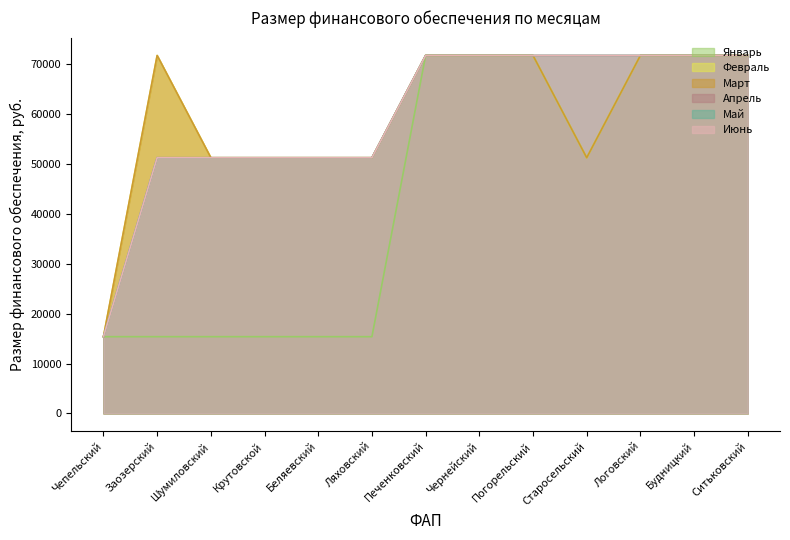

What is the highest value of the Июнь series?

71779.2